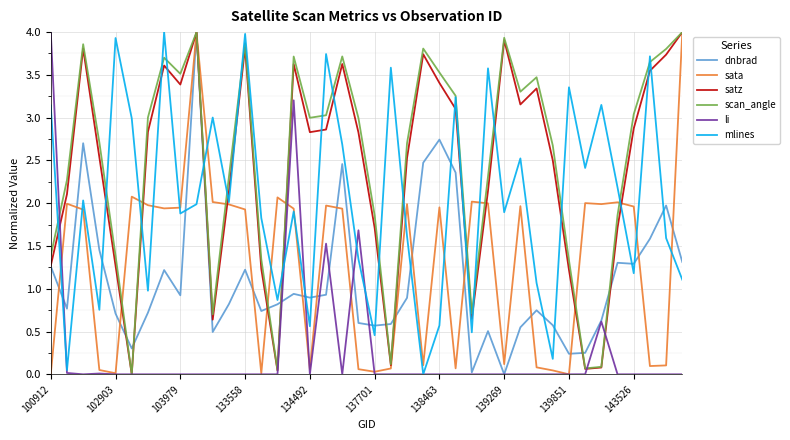

How many lines are shown in the chart?

6